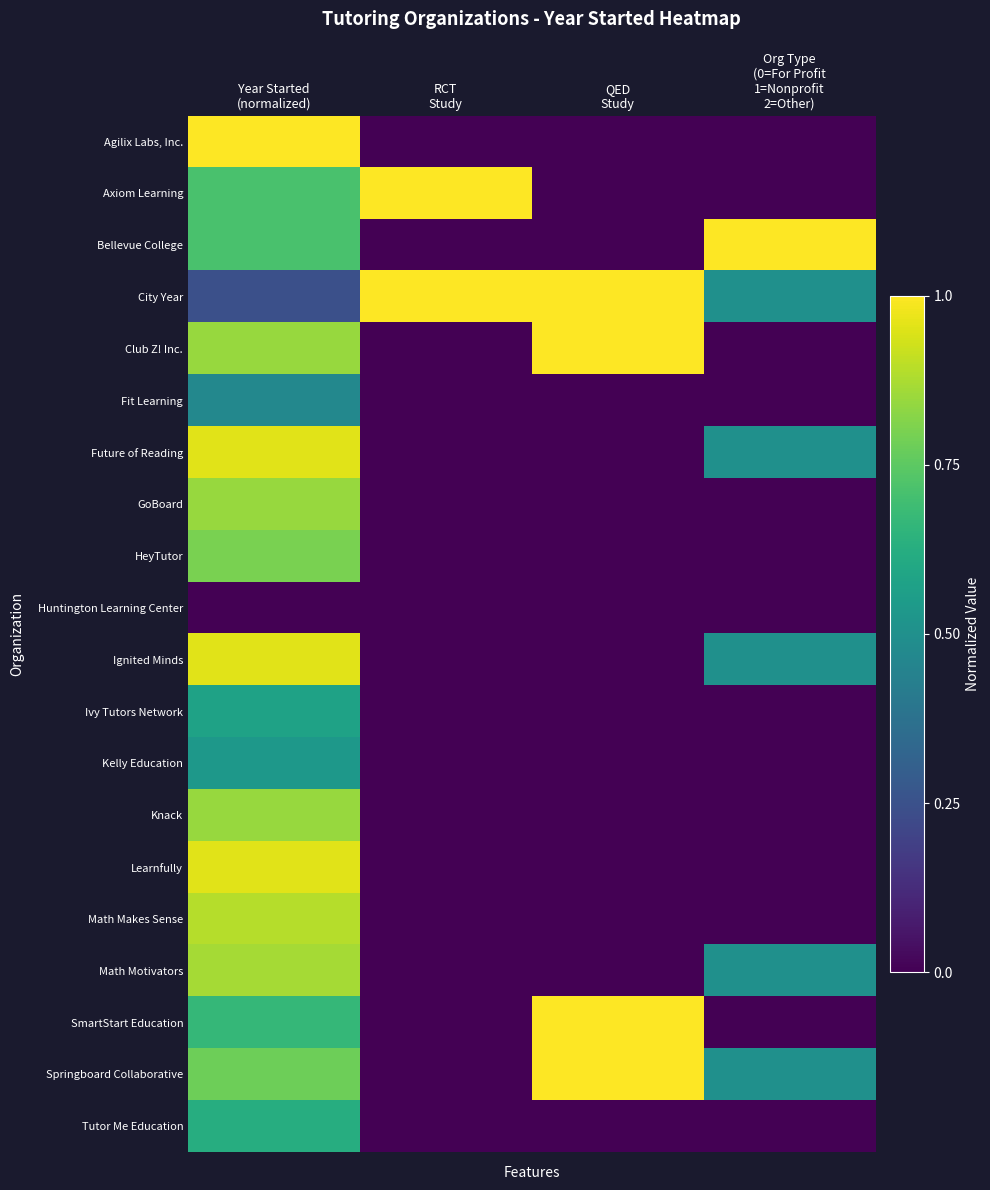

Reading right to left, extract all data points from this chart.

Agilix Labs, Inc.: Org Type
(0=For Profit
1=Nonprofit
2=Other)=0.0	QED
Study=0.0	RCT
Study=0.0	Year Started
(normalized)=1.0
Axiom Learning: Org Type
(0=For Profit
1=Nonprofit
2=Other)=0.0	QED
Study=0.0	RCT
Study=1.0	Year Started
(normalized)=0.7
Bellevue College: Org Type
(0=For Profit
1=Nonprofit
2=Other)=1.0	QED
Study=0.0	RCT
Study=0.0	Year Started
(normalized)=0.7
City Year: Org Type
(0=For Profit
1=Nonprofit
2=Other)=0.5	QED
Study=1.0	RCT
Study=1.0	Year Started
(normalized)=0.2
Club Z! Inc.: Org Type
(0=For Profit
1=Nonprofit
2=Other)=0.0	QED
Study=1.0	RCT
Study=0.0	Year Started
(normalized)=0.8
Fit Learning: Org Type
(0=For Profit
1=Nonprofit
2=Other)=0.0	QED
Study=0.0	RCT
Study=0.0	Year Started
(normalized)=0.5
Future of Reading: Org Type
(0=For Profit
1=Nonprofit
2=Other)=0.5	QED
Study=0.0	RCT
Study=0.0	Year Started
(normalized)=1.0
GoBoard: Org Type
(0=For Profit
1=Nonprofit
2=Other)=0.0	QED
Study=0.0	RCT
Study=0.0	Year Started
(normalized)=0.8
HeyTutor: Org Type
(0=For Profit
1=Nonprofit
2=Other)=0.0	QED
Study=0.0	RCT
Study=0.0	Year Started
(normalized)=0.8
Huntington Learning Center: Org Type
(0=For Profit
1=Nonprofit
2=Other)=0.0	QED
Study=0.0	RCT
Study=0.0	Year Started
(normalized)=0.0
Ignited Minds: Org Type
(0=For Profit
1=Nonprofit
2=Other)=0.5	QED
Study=0.0	RCT
Study=0.0	Year Started
(normalized)=1.0
Ivy Tutors Network: Org Type
(0=For Profit
1=Nonprofit
2=Other)=0.0	QED
Study=0.0	RCT
Study=0.0	Year Started
(normalized)=0.6
Kelly Education: Org Type
(0=For Profit
1=Nonprofit
2=Other)=0.0	QED
Study=0.0	RCT
Study=0.0	Year Started
(normalized)=0.5
Knack: Org Type
(0=For Profit
1=Nonprofit
2=Other)=0.0	QED
Study=0.0	RCT
Study=0.0	Year Started
(normalized)=0.8
Learnfully: Org Type
(0=For Profit
1=Nonprofit
2=Other)=0.0	QED
Study=0.0	RCT
Study=0.0	Year Started
(normalized)=1.0
Math Makes Sense: Org Type
(0=For Profit
1=Nonprofit
2=Other)=0.0	QED
Study=0.0	RCT
Study=0.0	Year Started
(normalized)=0.9
Math Motivators: Org Type
(0=For Profit
1=Nonprofit
2=Other)=0.5	QED
Study=0.0	RCT
Study=0.0	Year Started
(normalized)=0.9
SmartStart Education: Org Type
(0=For Profit
1=Nonprofit
2=Other)=0.0	QED
Study=1.0	RCT
Study=0.0	Year Started
(normalized)=0.7
Springboard Collaborative: Org Type
(0=For Profit
1=Nonprofit
2=Other)=0.5	QED
Study=1.0	RCT
Study=0.0	Year Started
(normalized)=0.8
Tutor Me Education: Org Type
(0=For Profit
1=Nonprofit
2=Other)=0.0	QED
Study=0.0	RCT
Study=0.0	Year Started
(normalized)=0.6